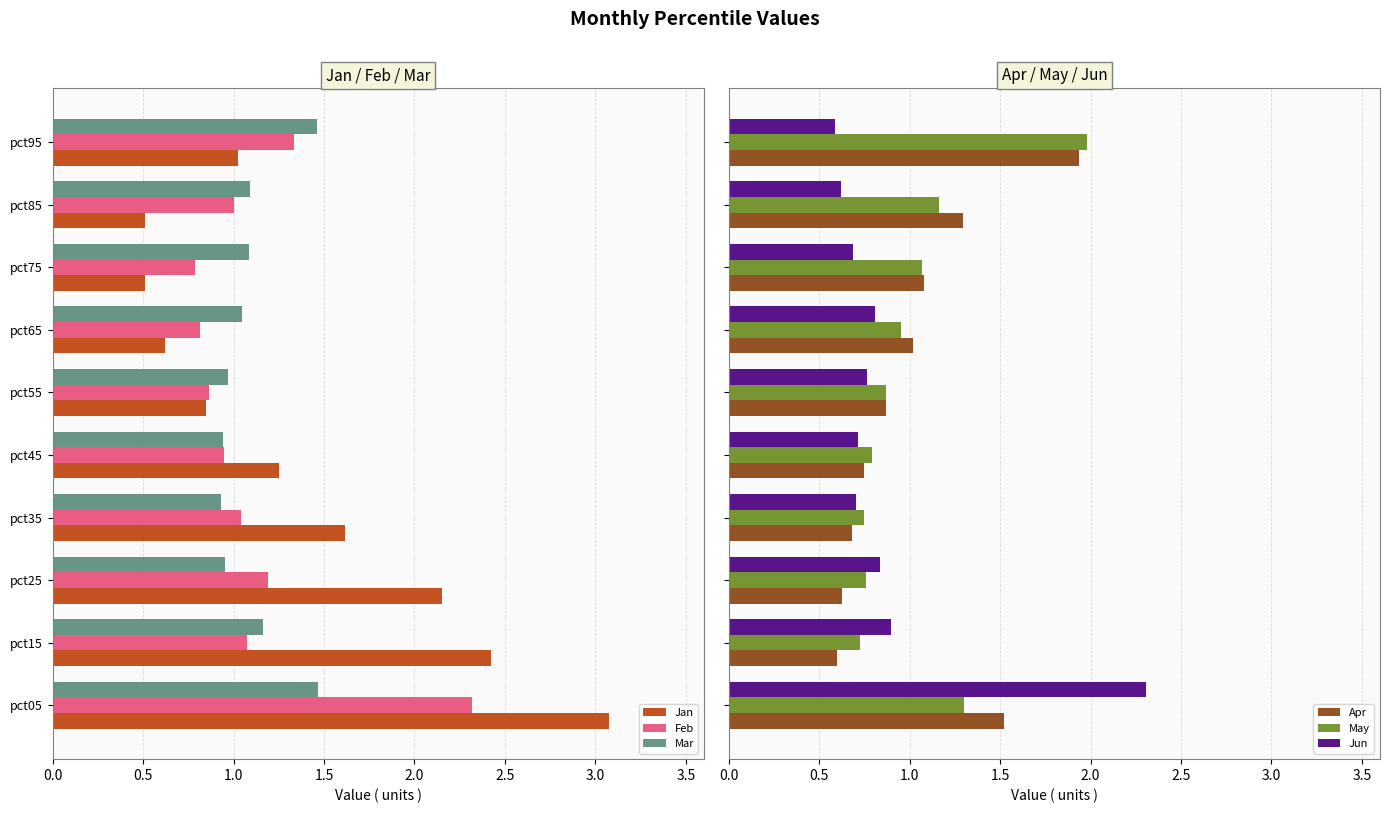

How many data points in Apr are less than 1?

5